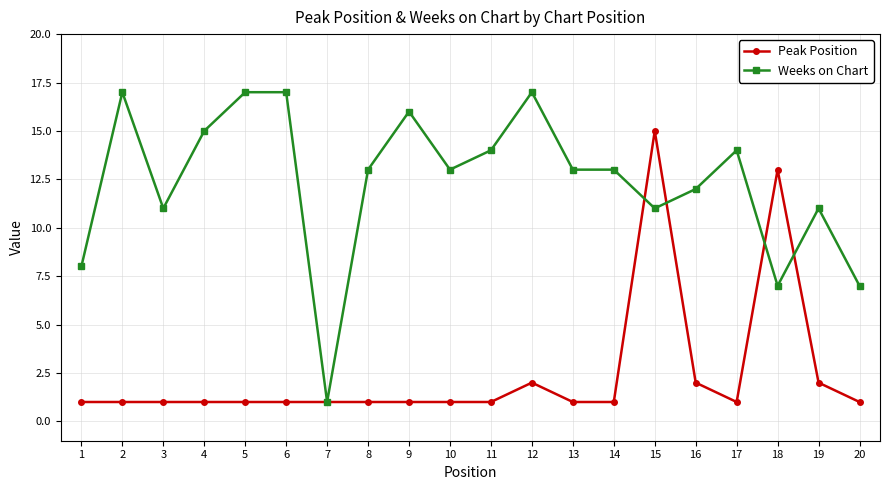

At which category does Weeks on Chart reach its first local valley?

3